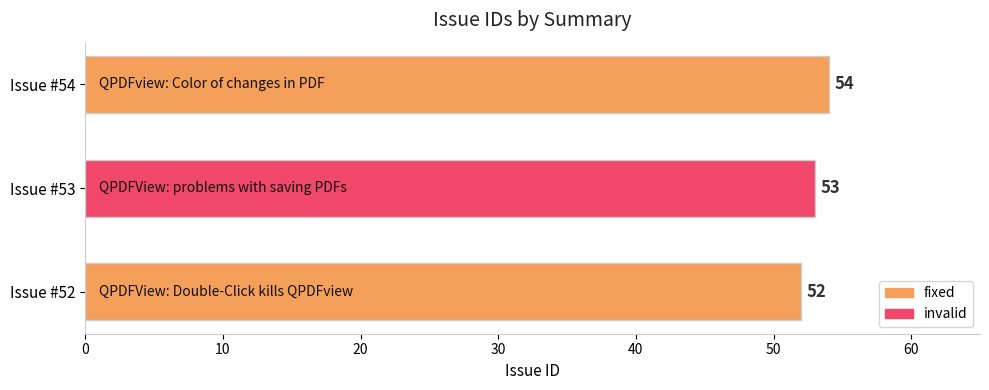

What is the difference between the second highest and minimum values?

1